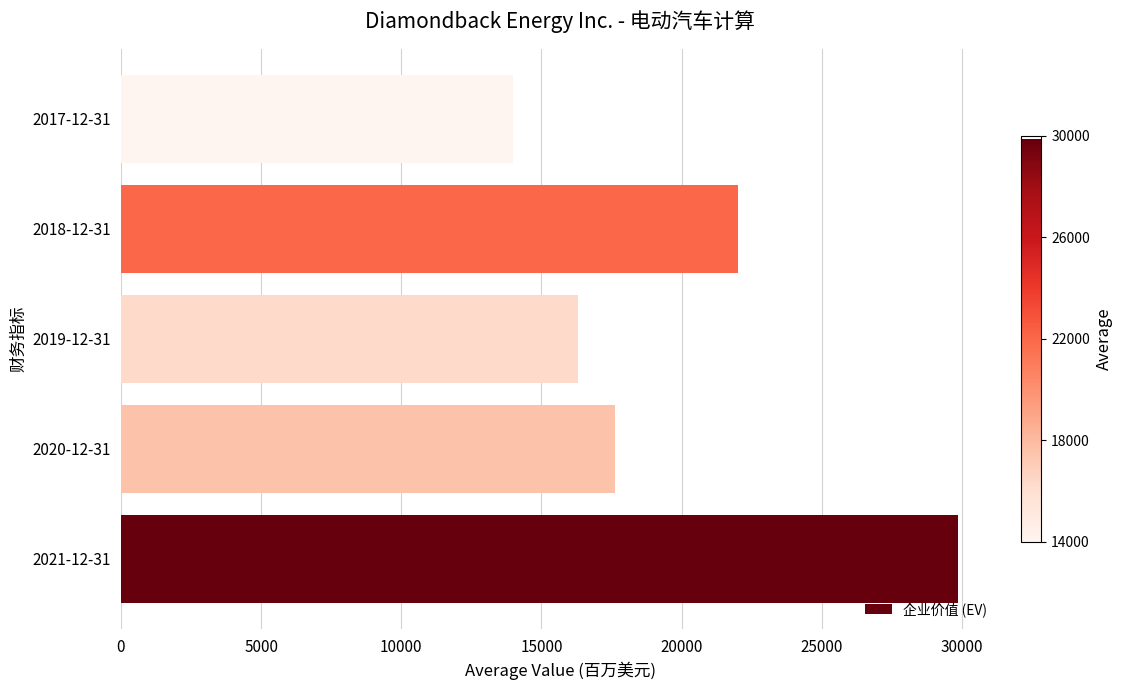

Which label corresponds to the smallest value in the chart?

2017-12-31